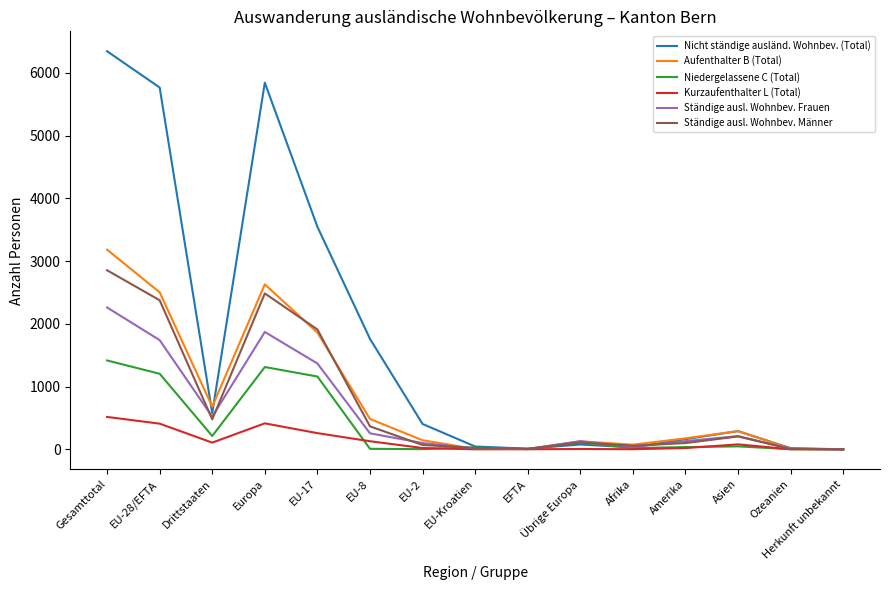

Which series changed the most between EU-8 and Asien?

Nicht ständige ausländ. Wohnbev. (Total)